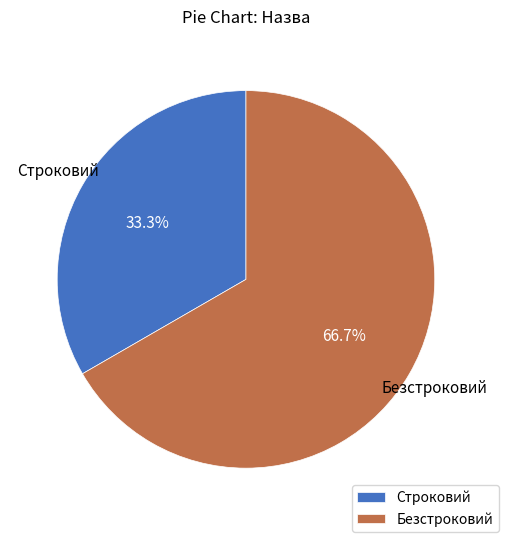

How many slices are in this pie chart?

2